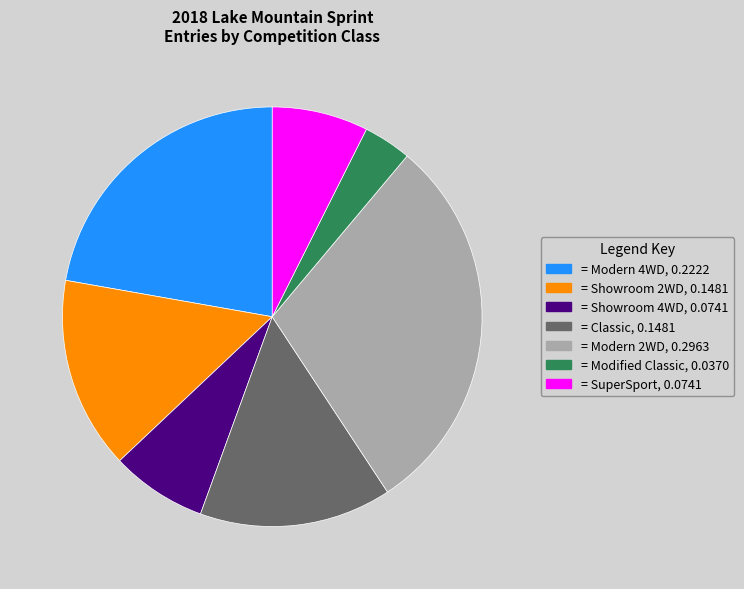

Is there any slice that represents more than half of the pie?

No